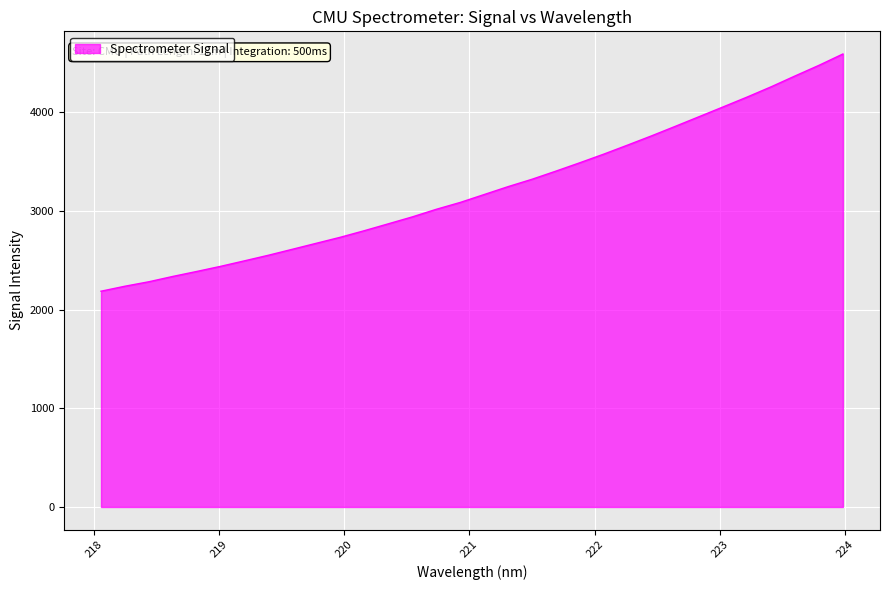

What is the difference between the maximum and minimum values?

2404.9